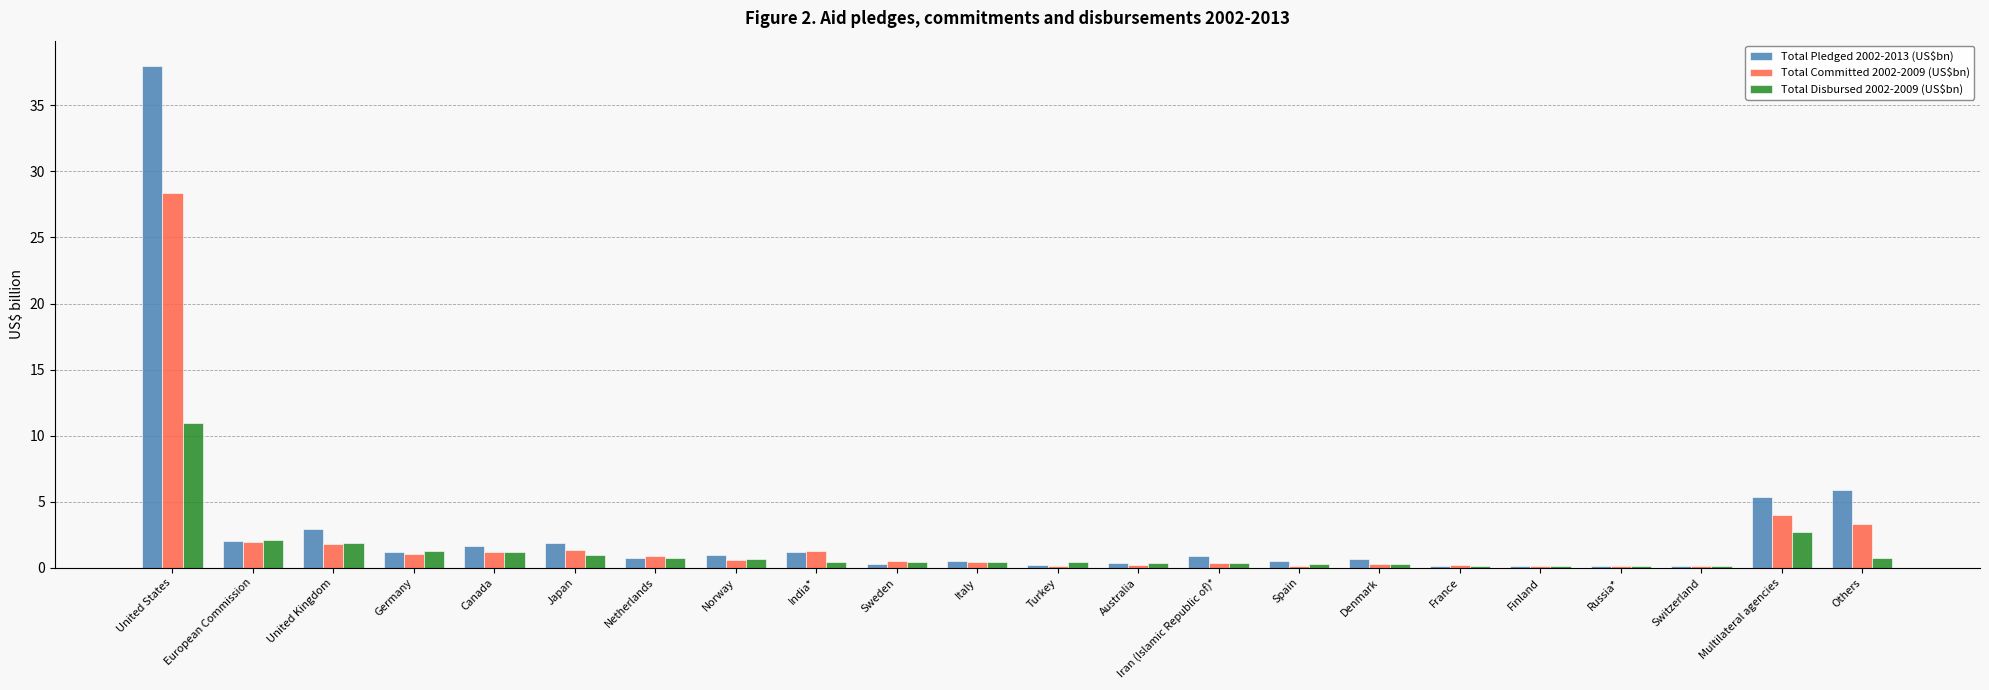

How many groups of bars are there?

22